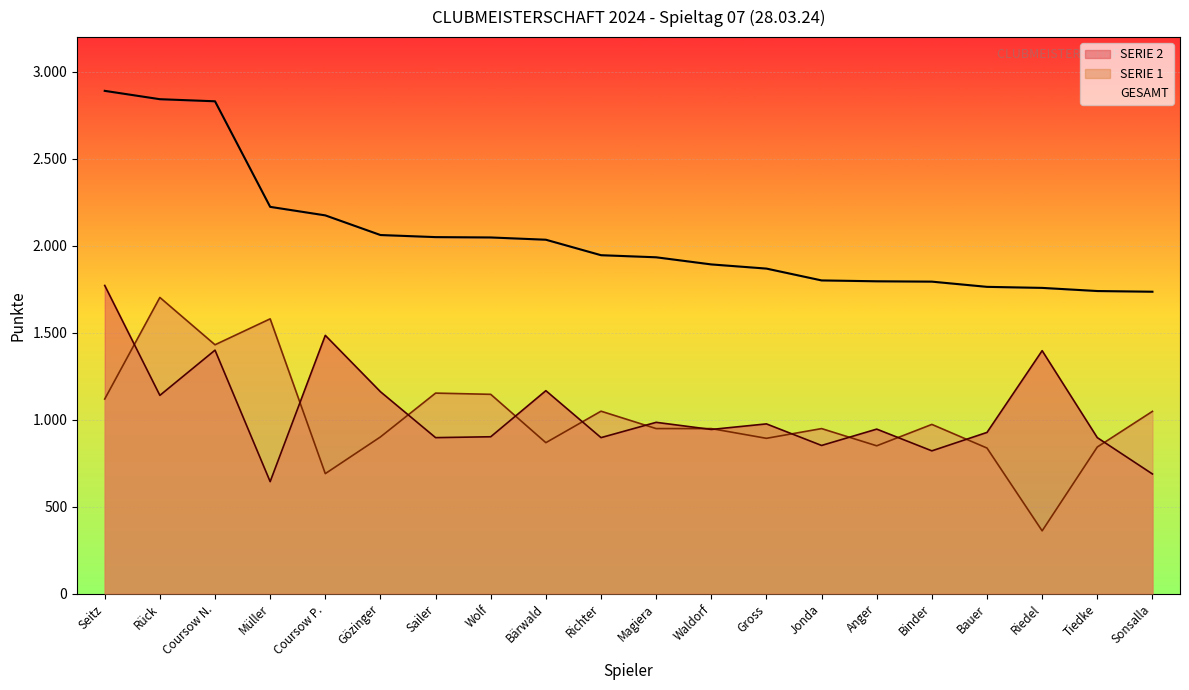

What is the average value of the GESAMT series?

2060